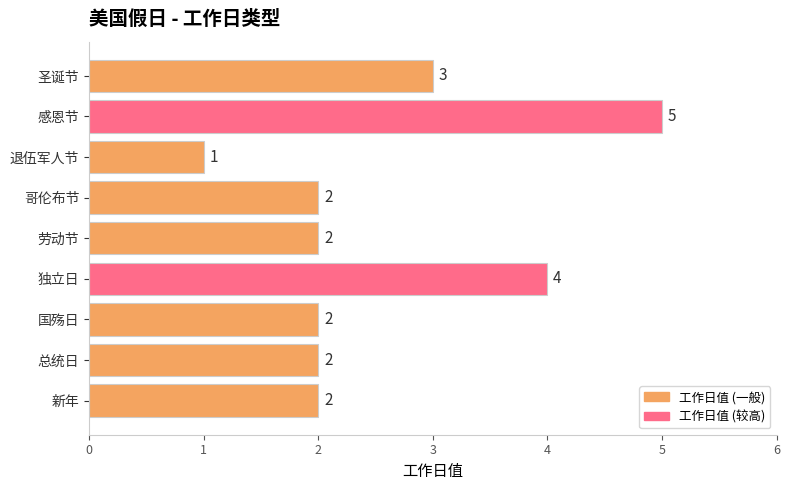

What is the change in value from 退伍军人节 to 圣诞节?

+2